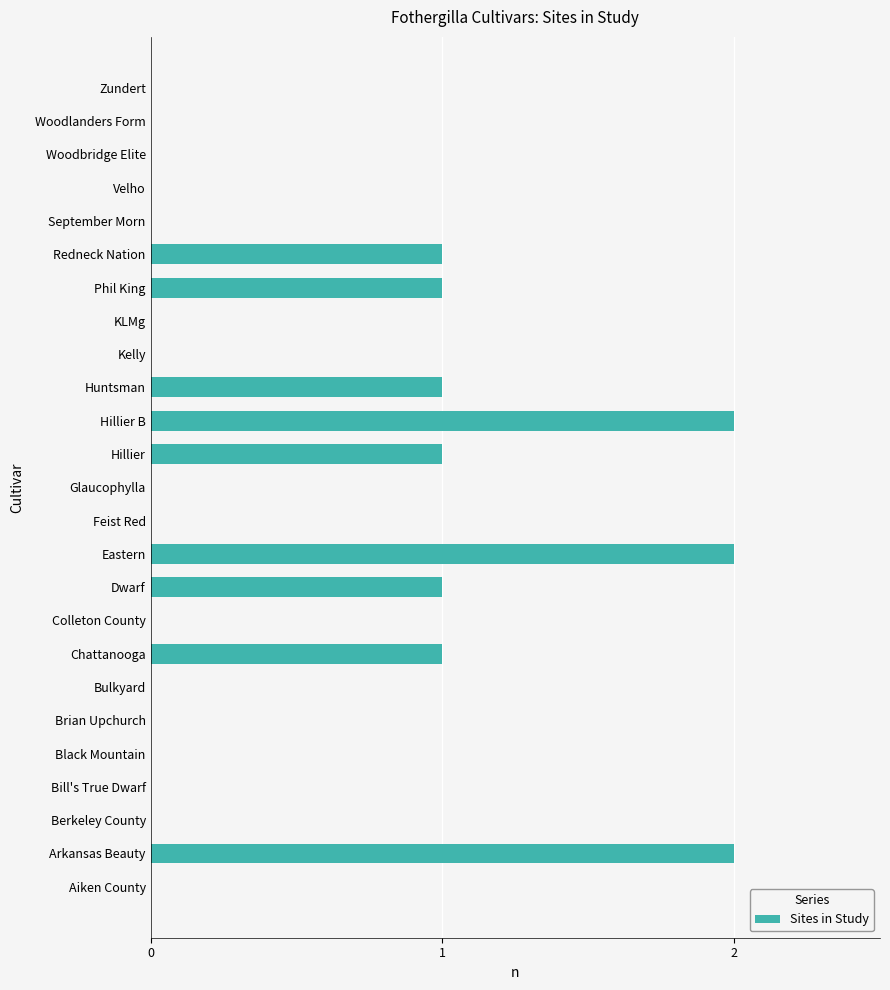

Reading bottom to top, what are all the values shown in this chart?

Aiken County=0	Arkansas Beauty=2	Berkeley County=0	Bill's True Dwarf=0	Black Mountain=0	Brian Upchurch=0	Bulkyard=0	Chattanooga=1	Colleton County=0	Dwarf=1	Eastern=2	Feist Red=0	Glaucophylla=0	Hillier=1	Hillier B=2	Huntsman=1	Kelly=0	KLMg=0	Phil King=1	Redneck Nation=1	September Morn=0	Velho=0	Woodbridge Elite=0	Woodlanders Form=0	Zundert=0